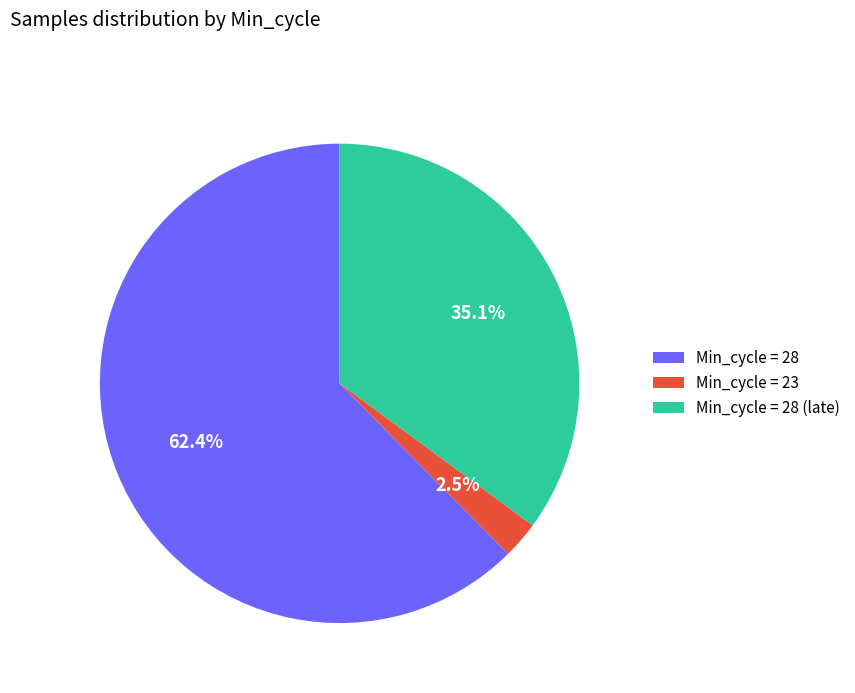

Combined, what portion of the pie is Min_cycle = 28 (late) and Min_cycle = 23?

37.6%